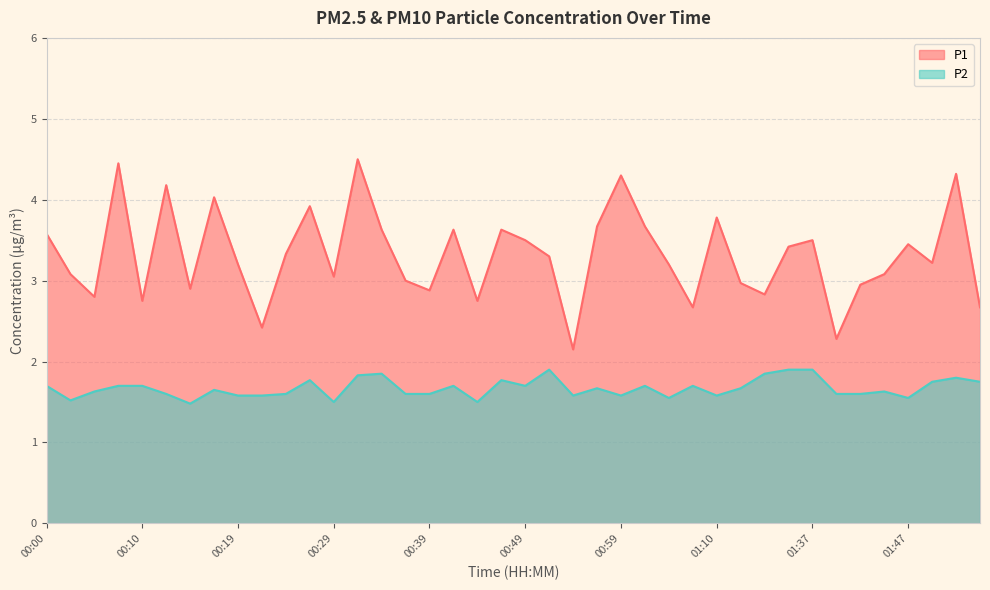

At which category does P2 reach its first local valley?

00:02